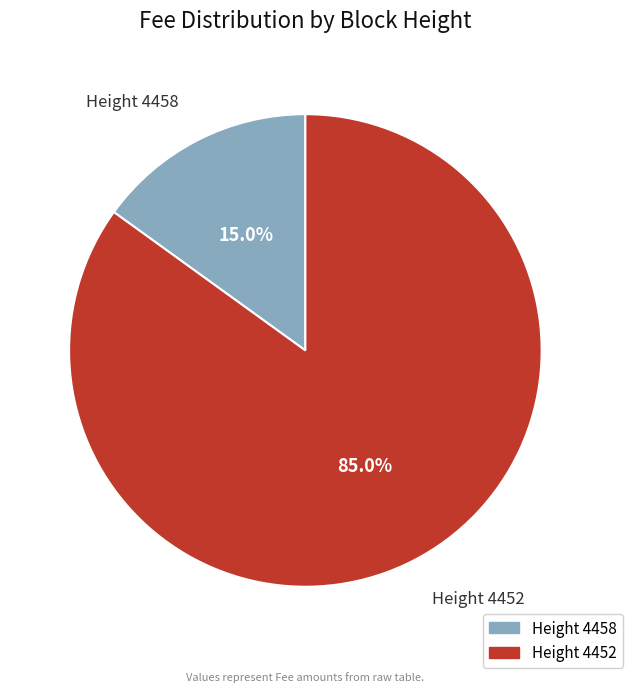

Is there a majority slice in this chart?

Yes